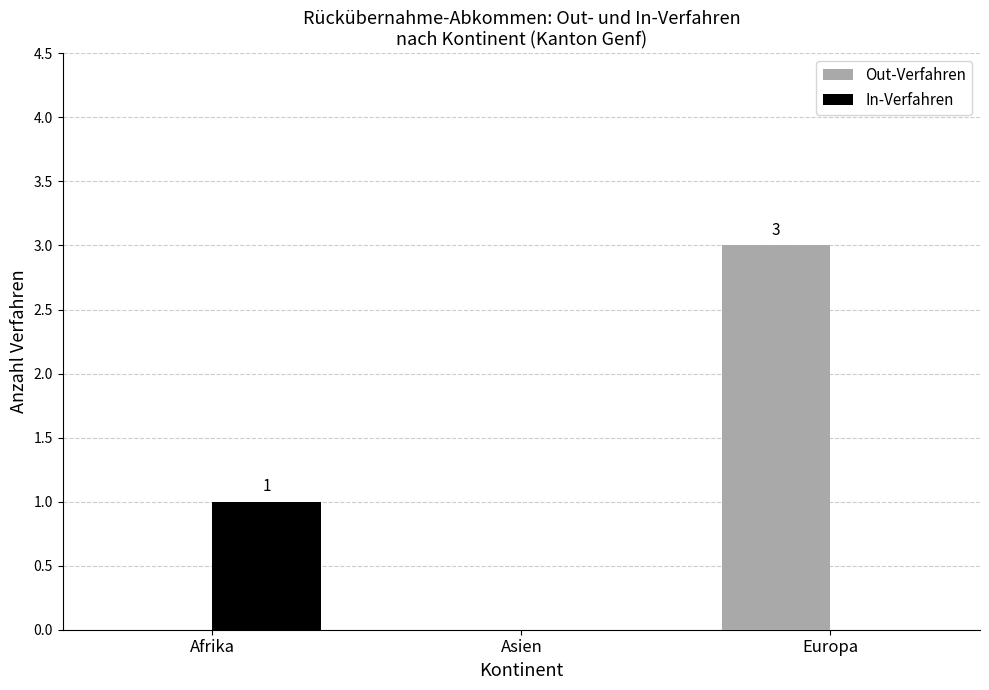

Reading left to right, list all the values displayed in this chart.

Out-Verfahren: 0	0	3
In-Verfahren: 1	0	0